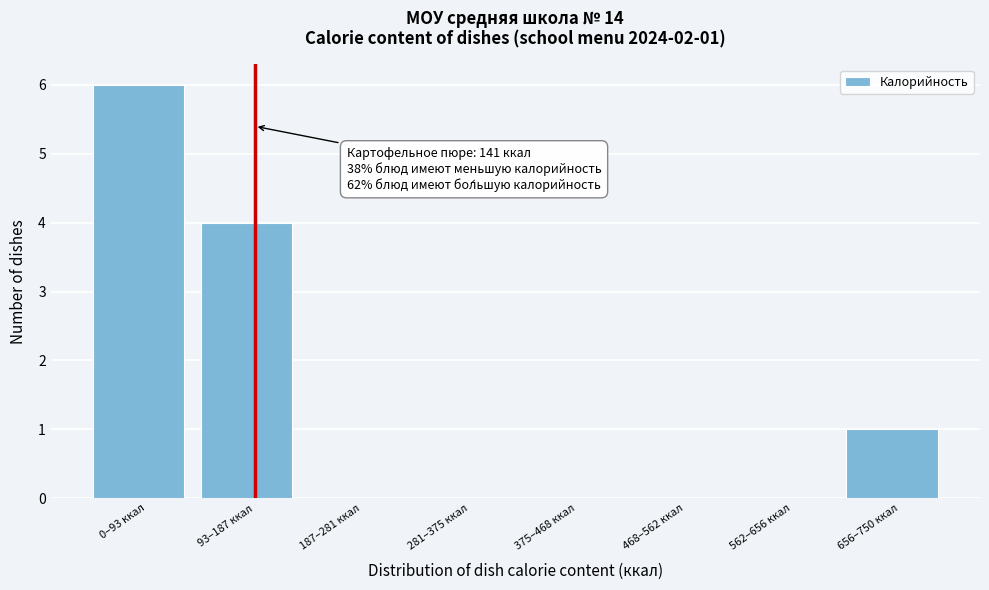

Reading left to right, what are all the values shown in this chart?

0–93 ккал=6	93–187 ккал=4	187–281 ккал=0	281–375 ккал=0	375–468 ккал=0	468–562 ккал=0	562–656 ккал=0	656–750 ккал=1